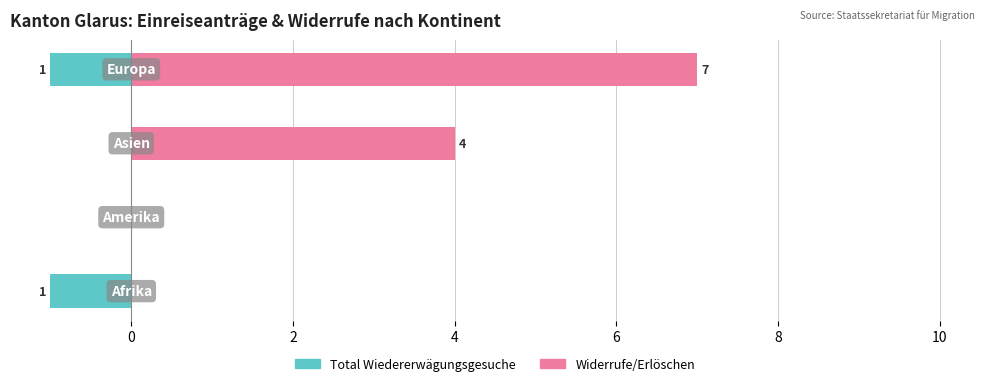

How many groups of bars are there?

4